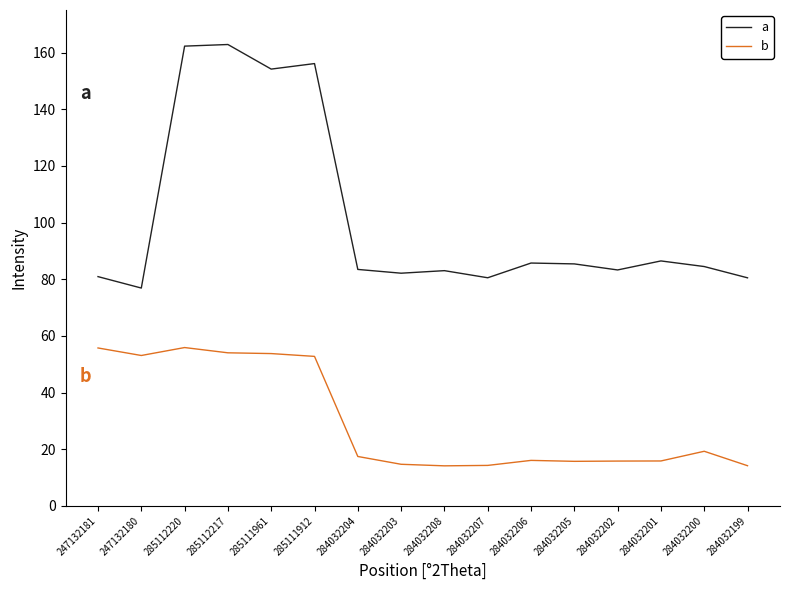

The a series shows 99.1 at 285112220. True or false?

False